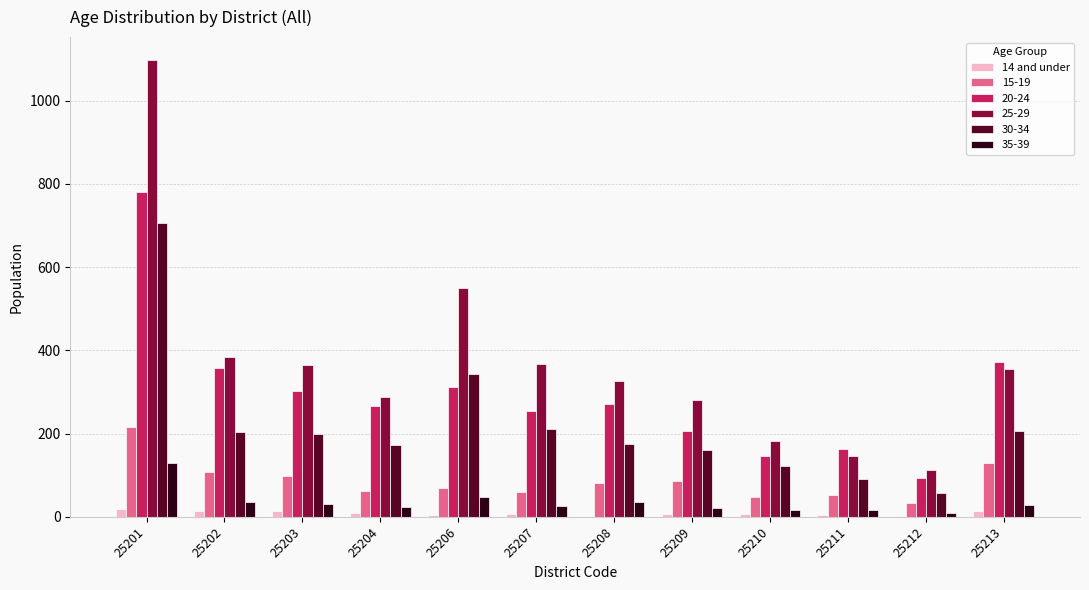

Is the value of 25-29 at 25212 greater than the value of 15-19 at 25210?

Yes